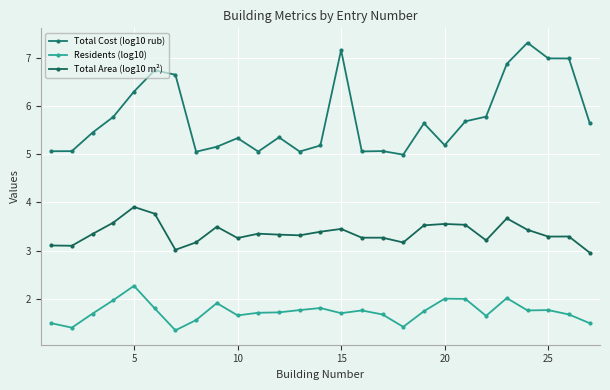

How many data points does each series have?

27